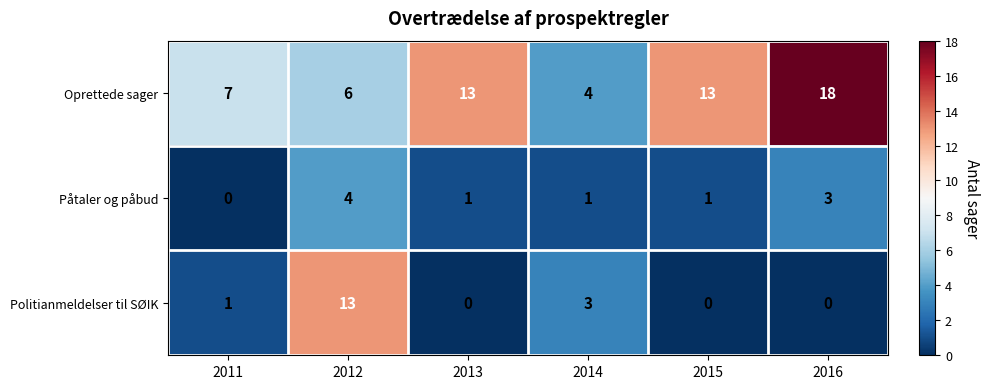

What is the difference between the maximum and second lowest values in the Politianmeldelser til SØIK series?

13